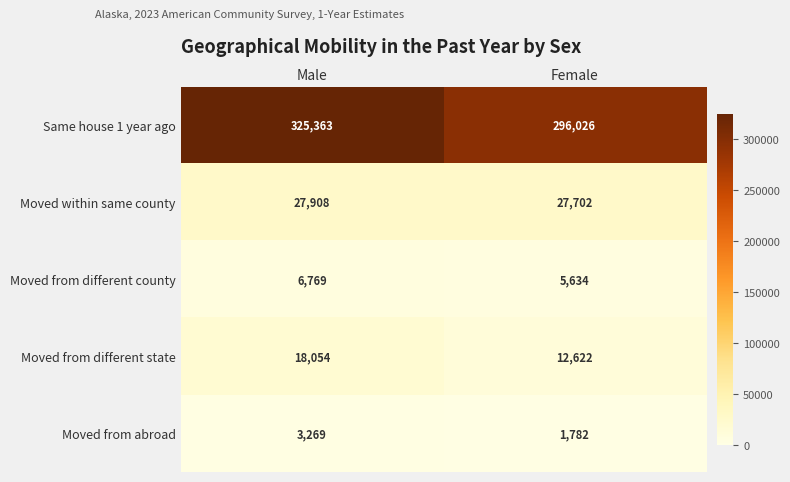

At Female, list the series in order from smallest to largest.

Moved from abroad, Moved from different county, Moved from different state, Moved within same county, Same house 1 year ago